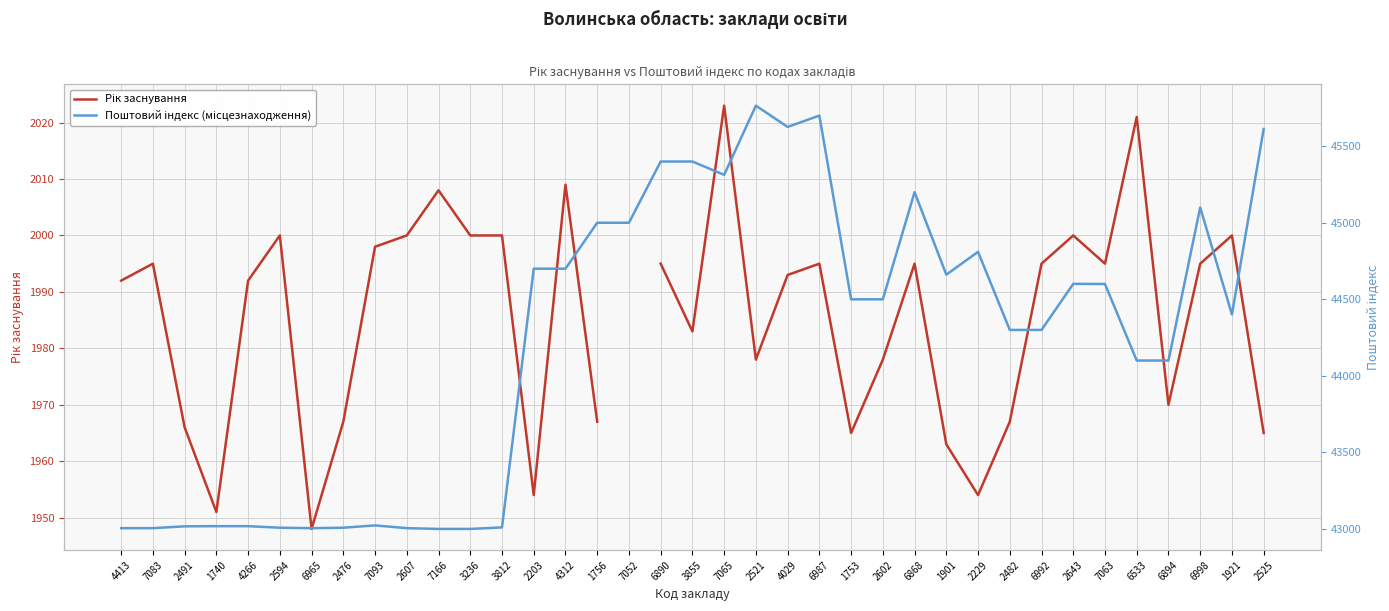

True or false: Поштовий індекс (місцезнаходження) and Рік заснування intersect in this chart.

False